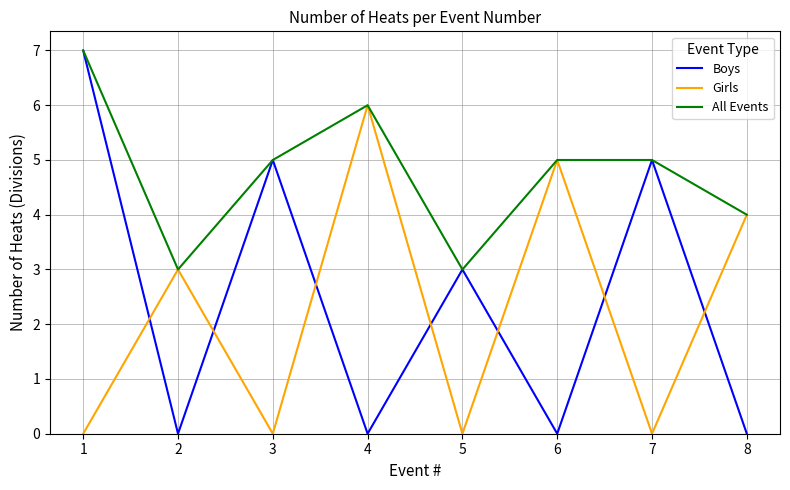

The All Events series shows 7 at 3. True or false?

False